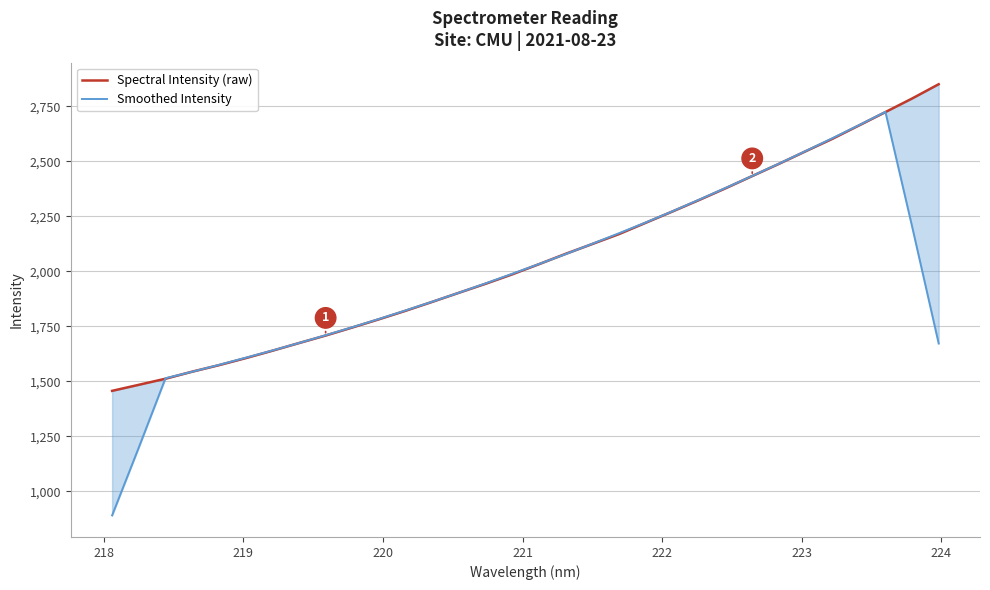

True or false: Smoothed Intensity and Spectral Intensity (raw) cross at least once.

True